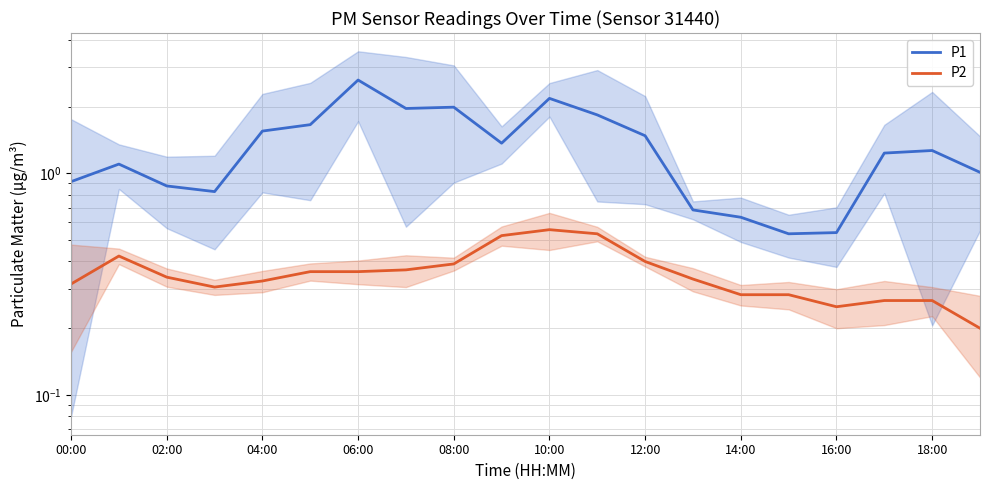

True or false: P1 and P2 intersect in this chart.

False